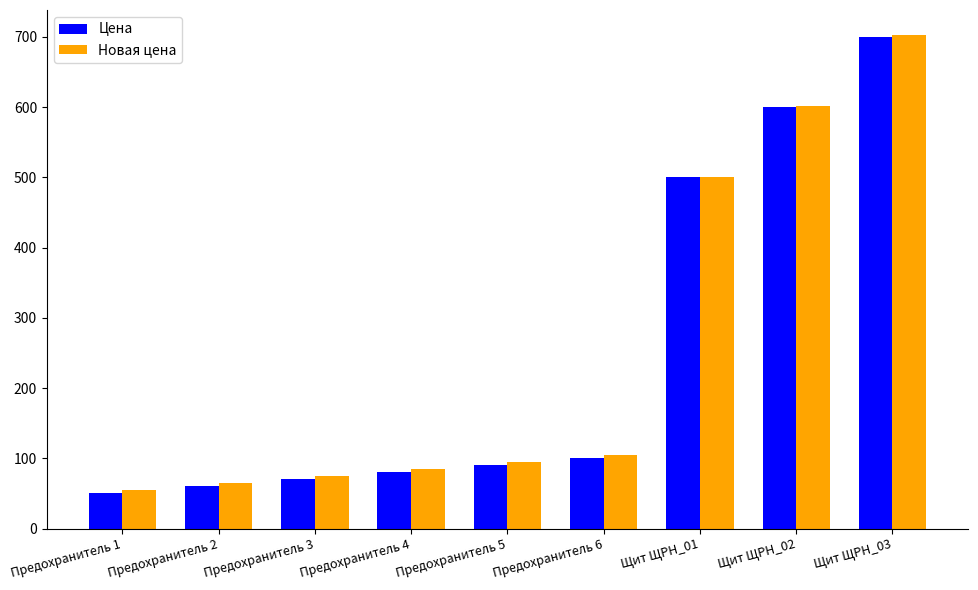

What is the maximum value shown in the chart?

703